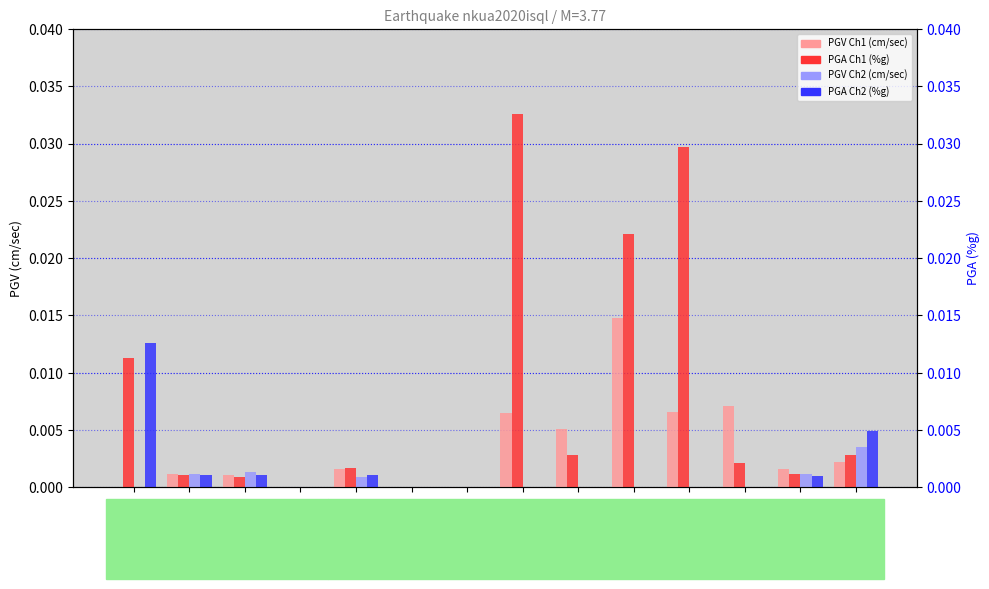

Reading left to right, list all the values displayed in this chart.

PGV Ch1 (cm/sec): 0.0	0.0	0.0	0.0	0.0	0.0	0.0	0.0	0.0	0.0	0.0	0.0	0.0	0.0
PGA Ch1 (%g): 0.0	0.0	0.0	0.0	0.0	0.0	0.0	0.0	0.0	0.0	0.0	0.0	0.0	0.0
PGV Ch2 (cm/sec): 0.0	0.0	0.0	0.0	0.0	0.0	0.0	0.0	0.0	0.0	0.0	0.0	0.0	0.0
PGA Ch2 (%g): 0.0	0.0	0.0	0.0	0.0	0.0	0.0	0.0	0.0	0.0	0.0	0.0	0.0	0.0